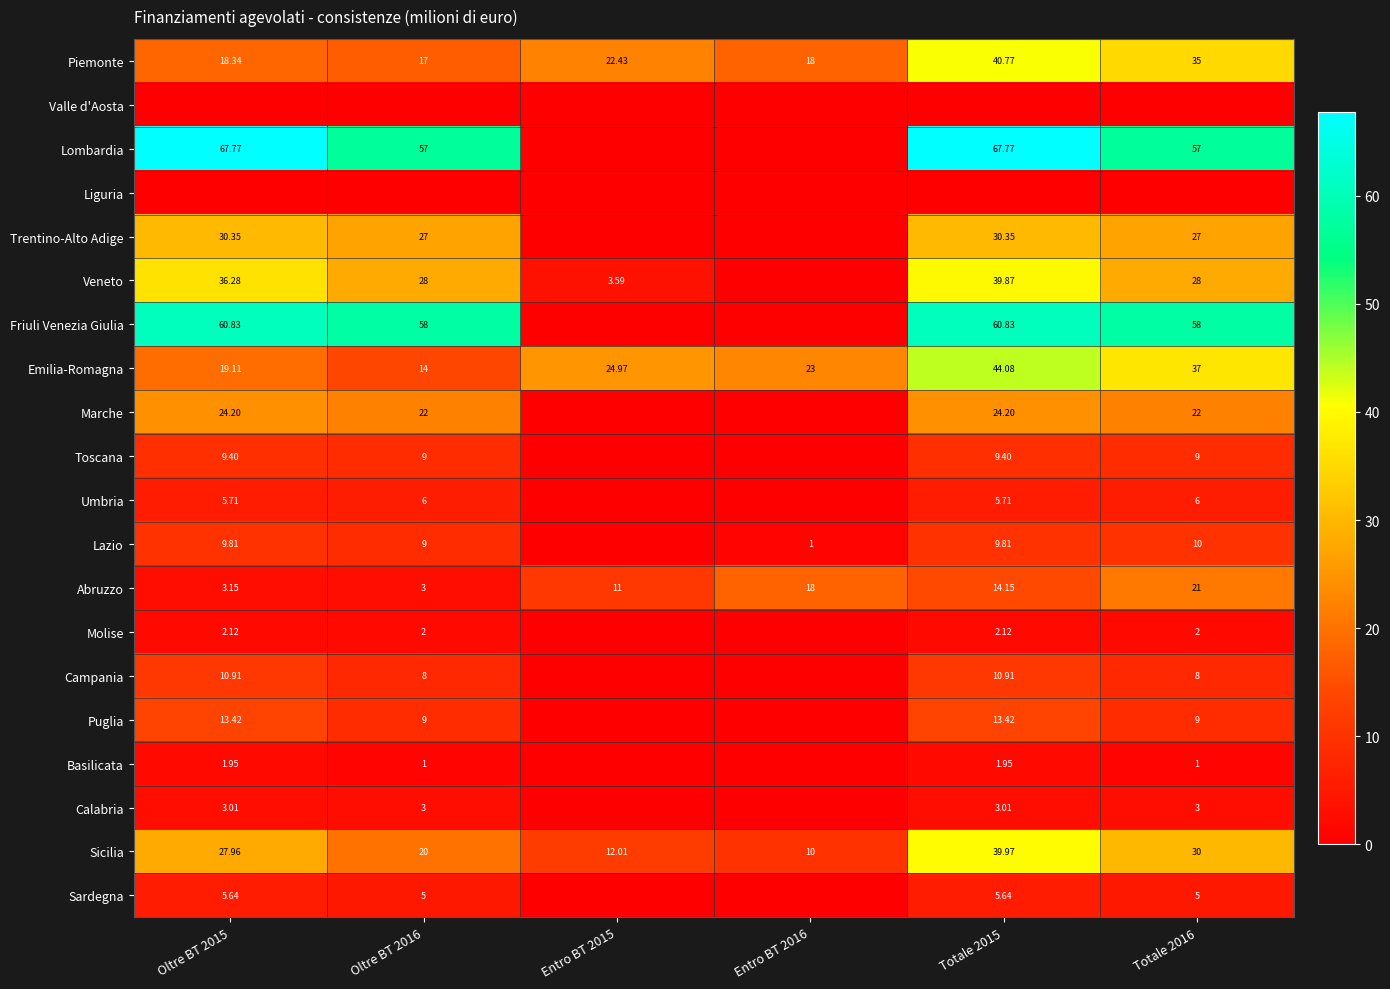

At which category is the sum across all series the highest?

Totale 2015